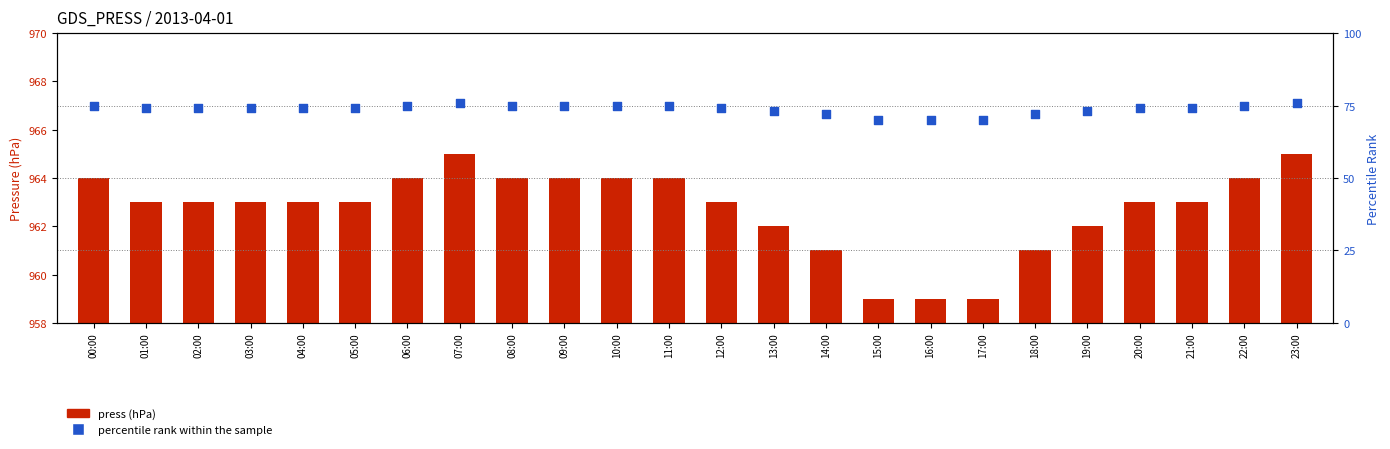

Which series reaches the minimum Y coordinate?

press (offset from 958 hPa)